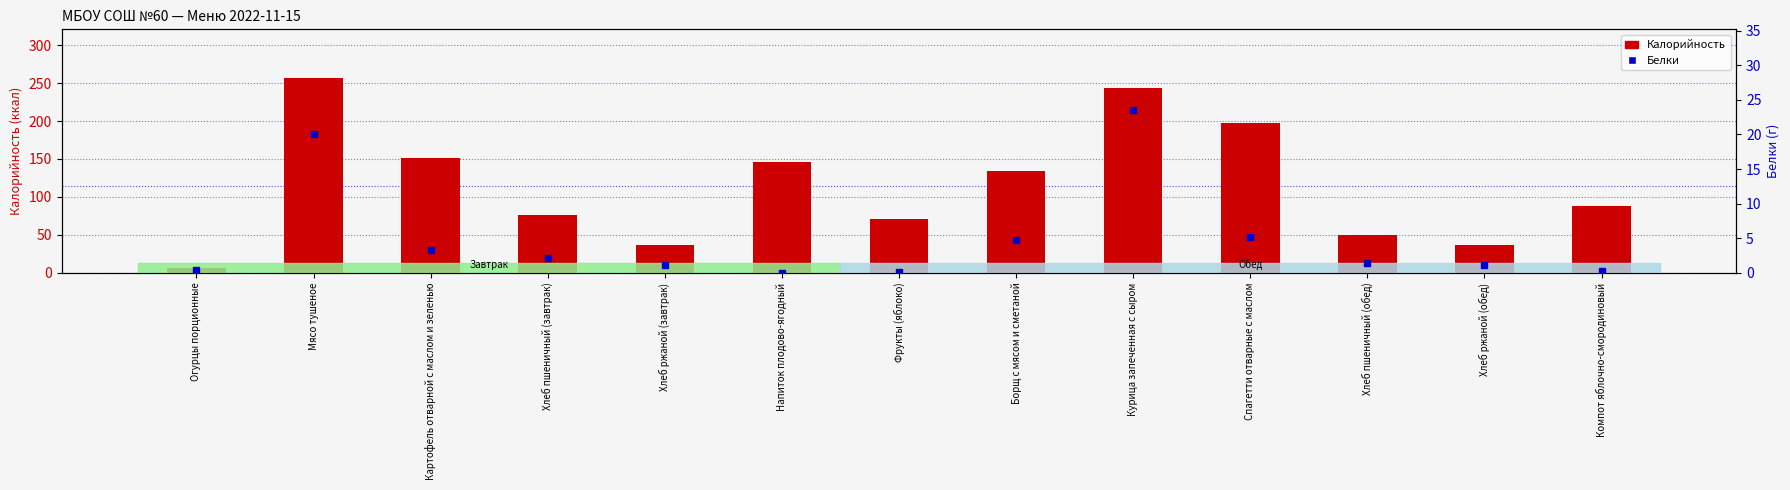

How many values in Белки are above zero?

12